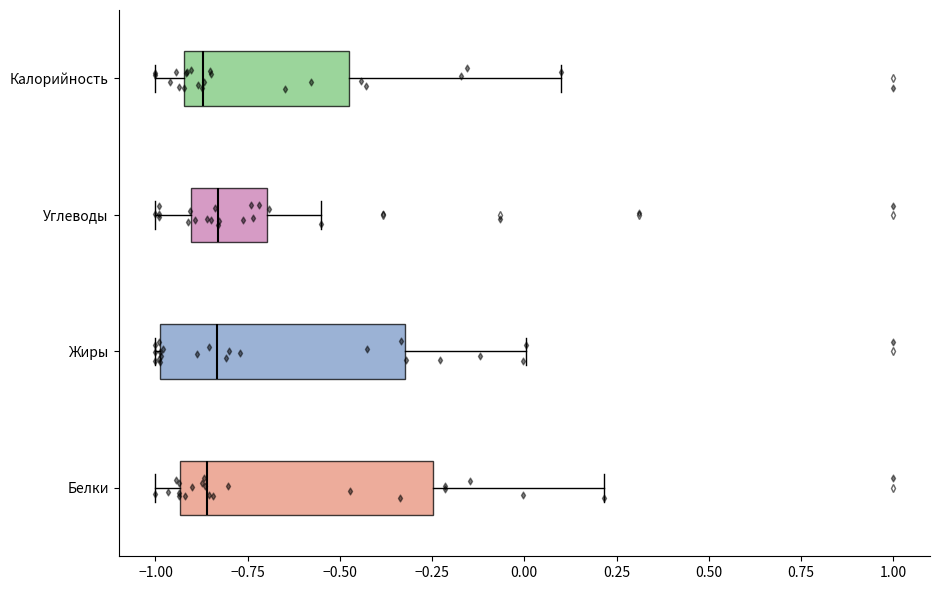

Where is the right edge of the box for Калорийность on the x-axis? The values are not printed on the chart, so give them approximately, as read against the axis.

-0.50